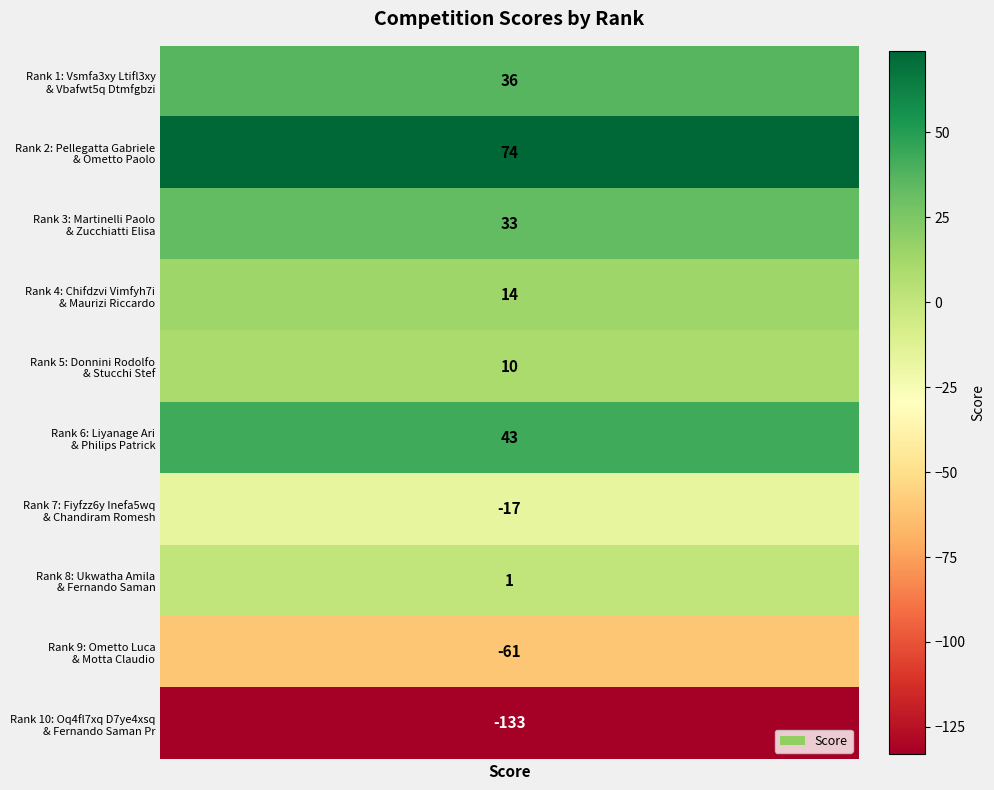

How many values are below 14?

5